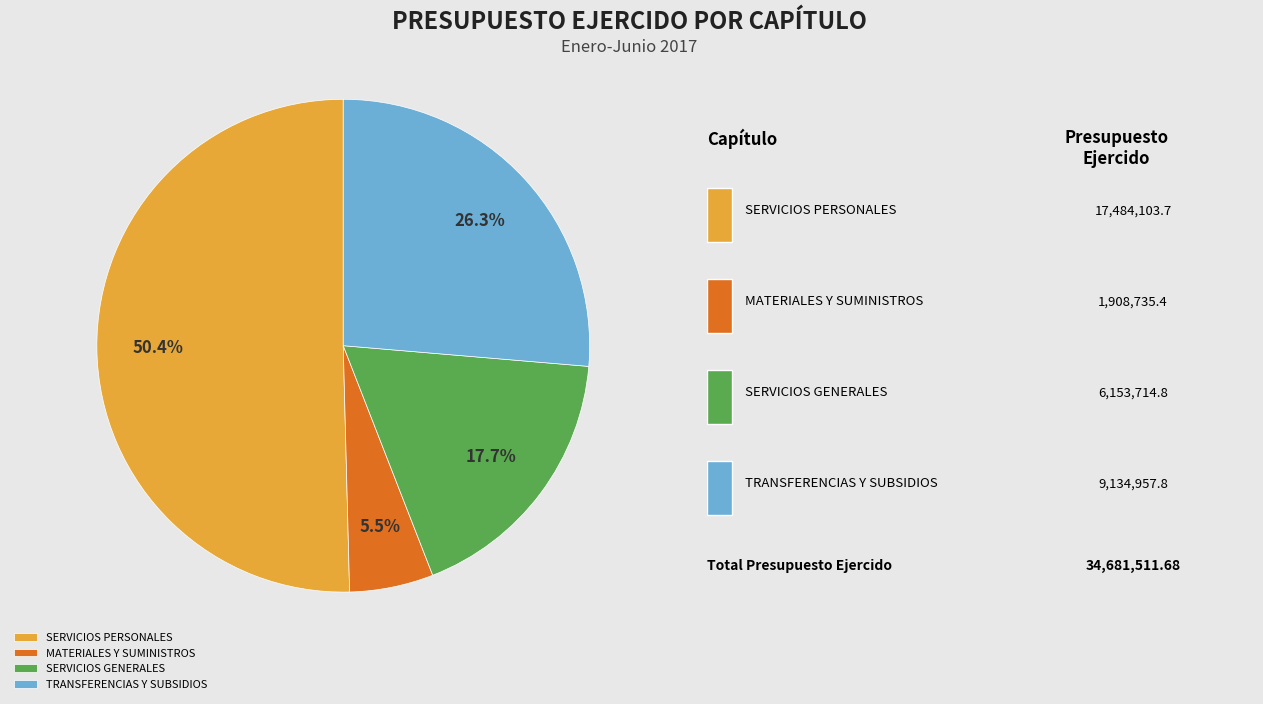

Which has a higher value, SERVICIOS GENERALES or TRANSFERENCIAS Y SUBSIDIOS?

TRANSFERENCIAS Y SUBSIDIOS